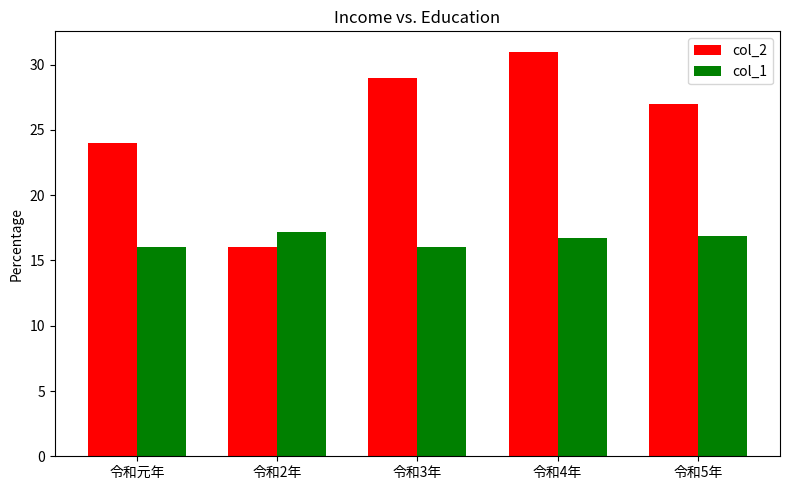

Is the value of col_1 at 令和4年 greater than the value of col_2 at 令和元年?

No